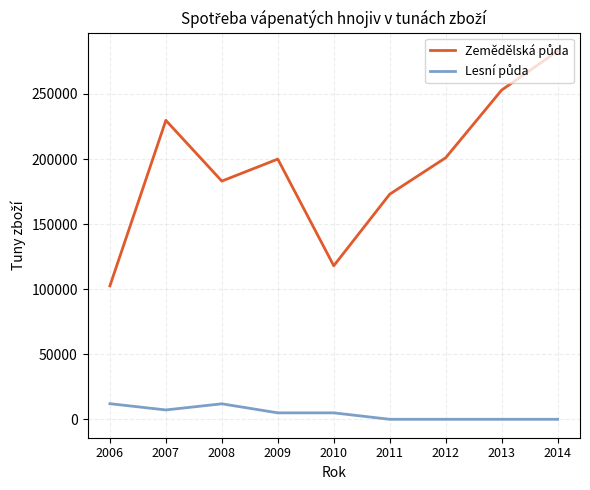

Is this an area chart (filled region under the line)?

No